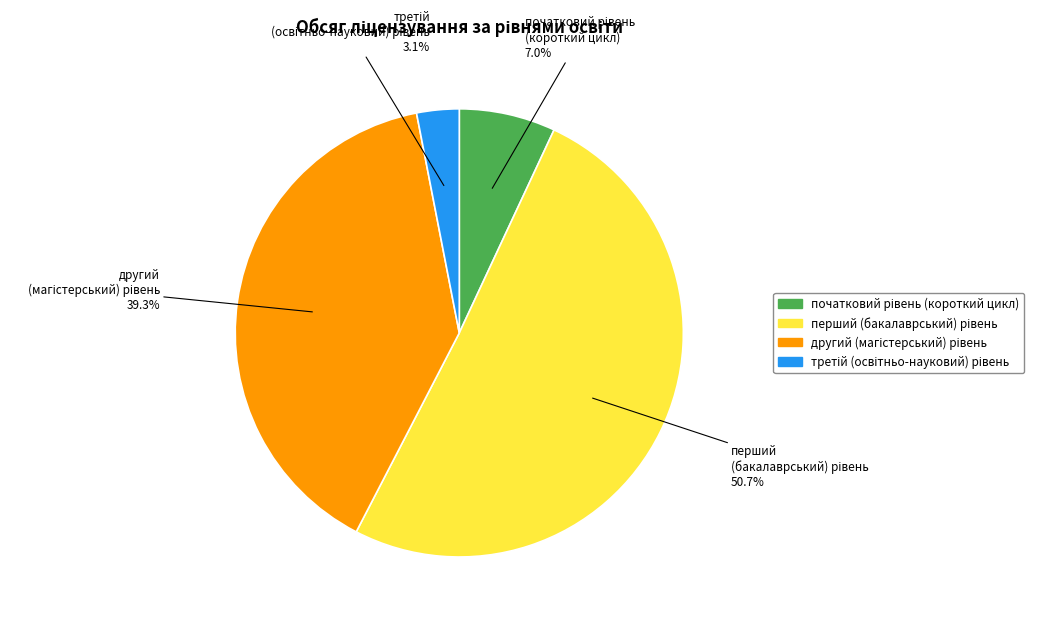

Do другий (магістерський) рівень and перший (бакалаврський) рівень together represent more than half of the pie?

Yes